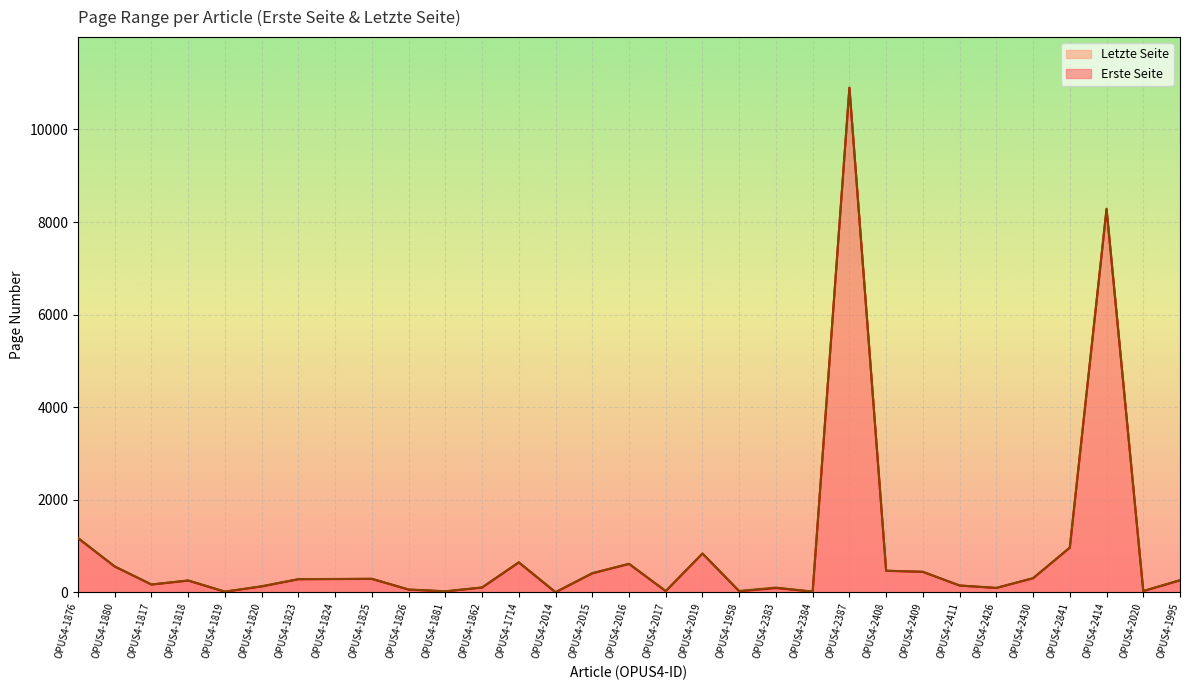

True or false: Letzte Seite has a value of 987 at OPUS4-1880.

False